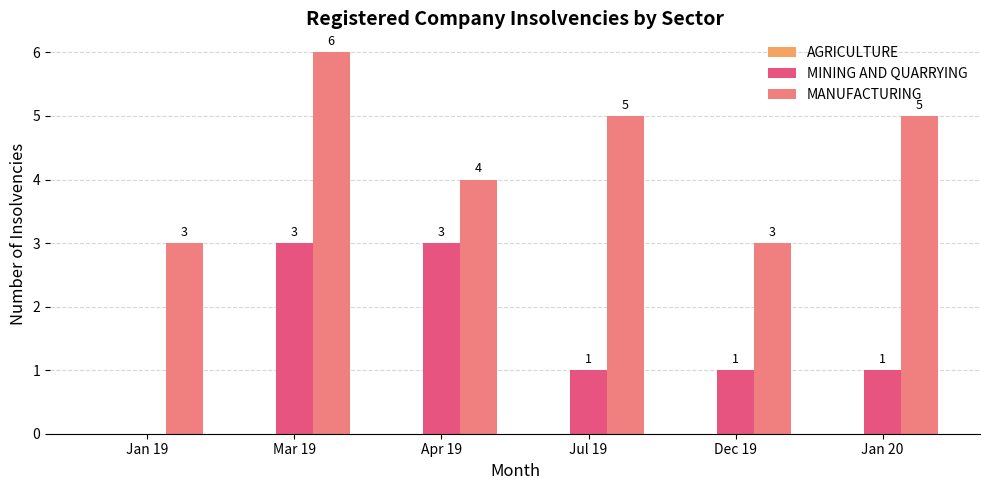

At which label does MANUFACTURING reach its peak?

Mar 19